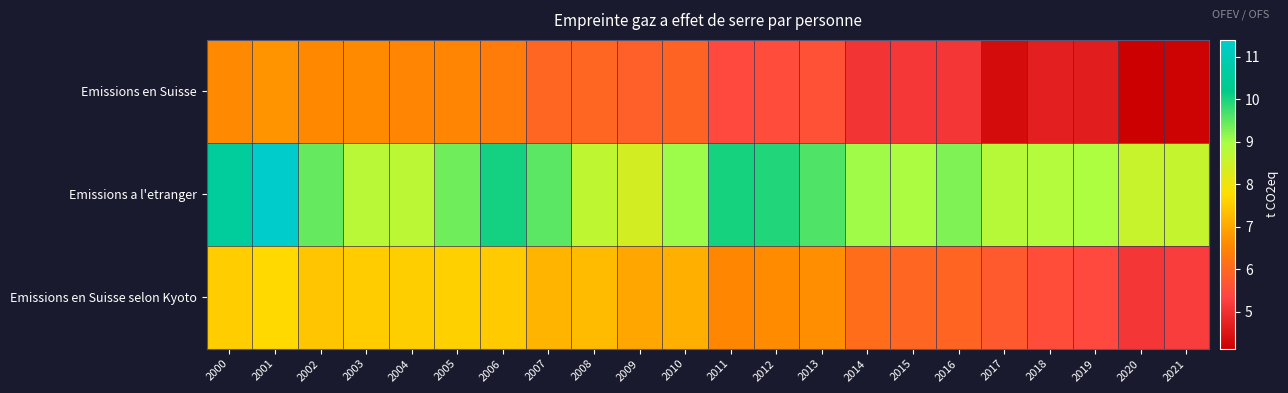

Reading left to right, list all the values displayed in this chart.

Emissions en Suisse: 2000=6.6	2001=6.7	2002=6.6	2003=6.6	2004=6.5	2005=6.5	2006=6.4	2007=6.0	2008=6.0	2009=5.8	2010=5.9	2011=5.4	2012=5.5	2013=5.6	2014=5.1	2015=5.1	2016=5.1	2017=4.4	2018=4.7	2019=4.7	2020=4.1	2021=4.2
Emissions a l'etranger: 2000=10.6	2001=11.4	2002=9.5	2003=8.7	2004=8.7	2005=9.4	2006=10.0	2007=9.5	2008=8.7	2009=8.4	2010=9.1	2011=10.0	2012=9.9	2013=9.6	2014=9.0	2015=8.9	2016=9.3	2017=8.8	2018=8.8	2019=8.9	2020=8.6	2021=8.6
Emissions en Suisse selon Kyoto: 2000=7.5	2001=7.7	2002=7.4	2003=7.5	2004=7.6	2005=7.6	2006=7.5	2007=7.2	2008=7.3	2009=7.0	2010=7.1	2011=6.5	2012=6.6	2013=6.7	2014=6.1	2015=6.0	2016=5.9	2017=5.7	2018=5.5	2019=5.5	2020=5.1	2021=5.2